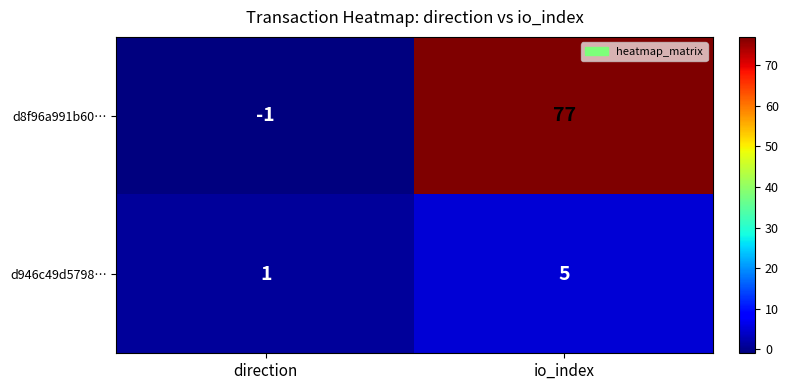

Is it true that d8f96a991b60… equals 77 at io_index?

True